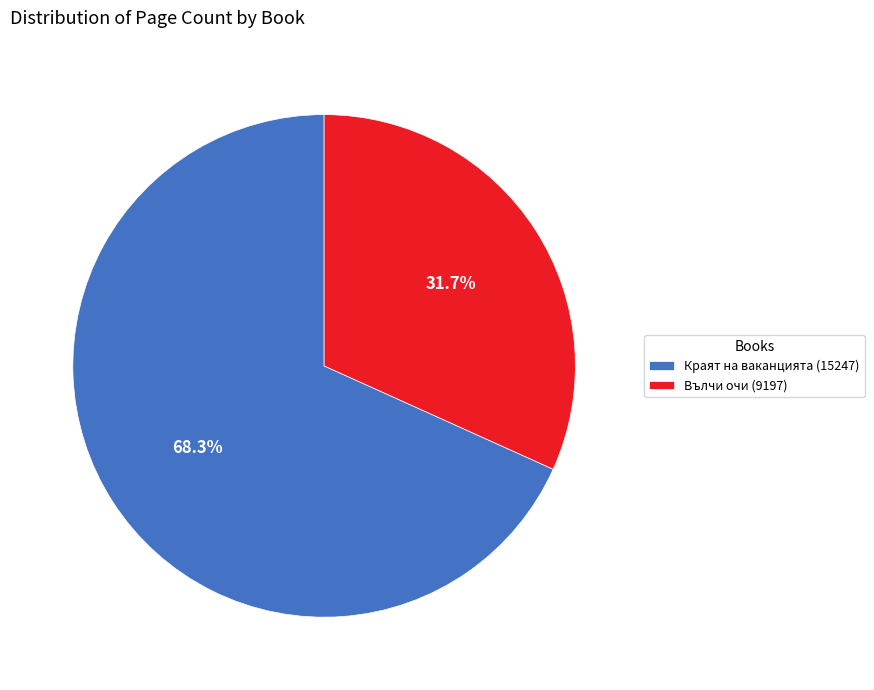

Is it true that Краят на ваканцията (15247) is 80% of the pie?

False